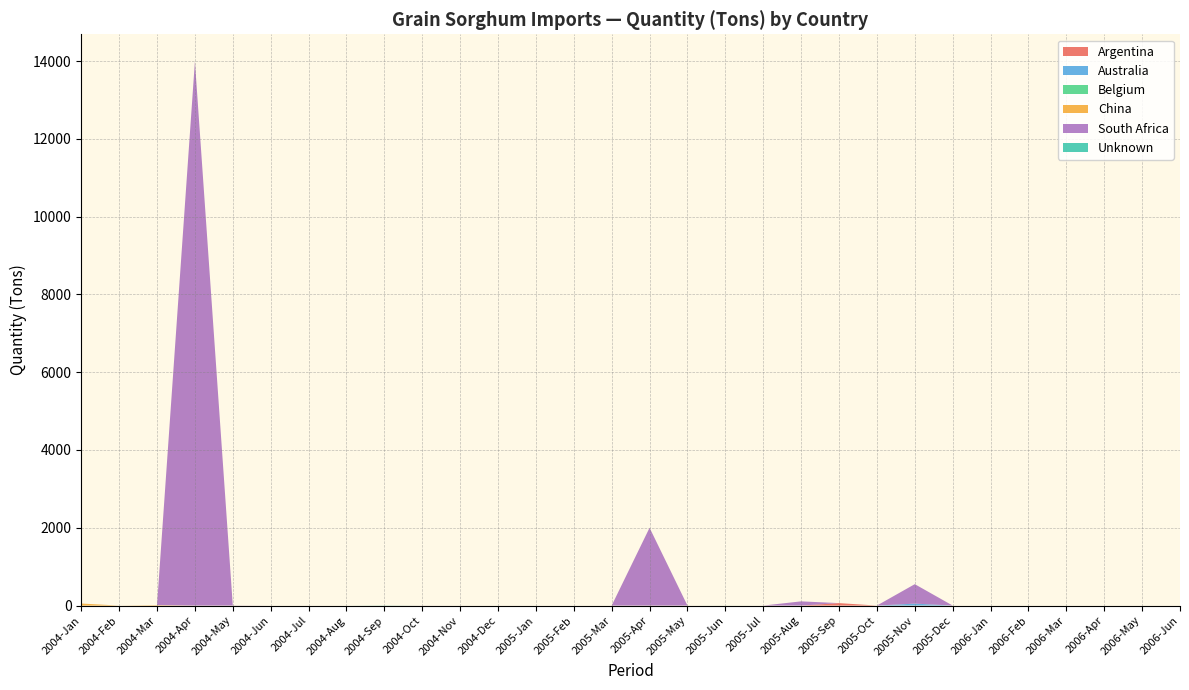

At which category is the sum across all series the highest?

2004-Apr